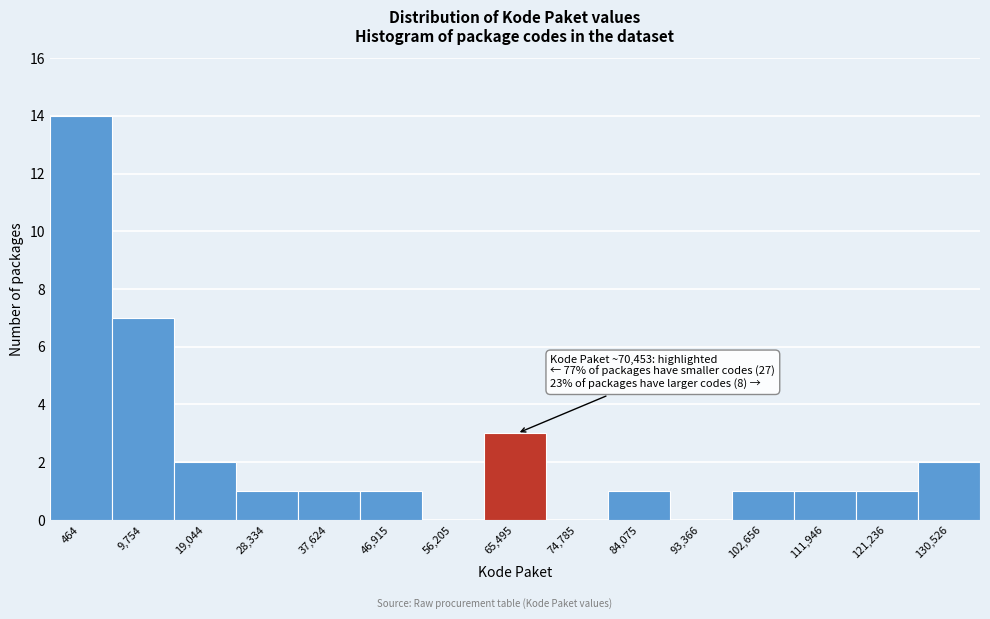

Reading left to right, list all the values displayed in this chart.

464=14	9,754=7	19,044=2	28,334=1	37,624=1	46,915=1	56,205=0	65,495=3	74,785=0	84,075=1	93,366=0	102,656=1	111,946=1	121,236=1	130,526=2